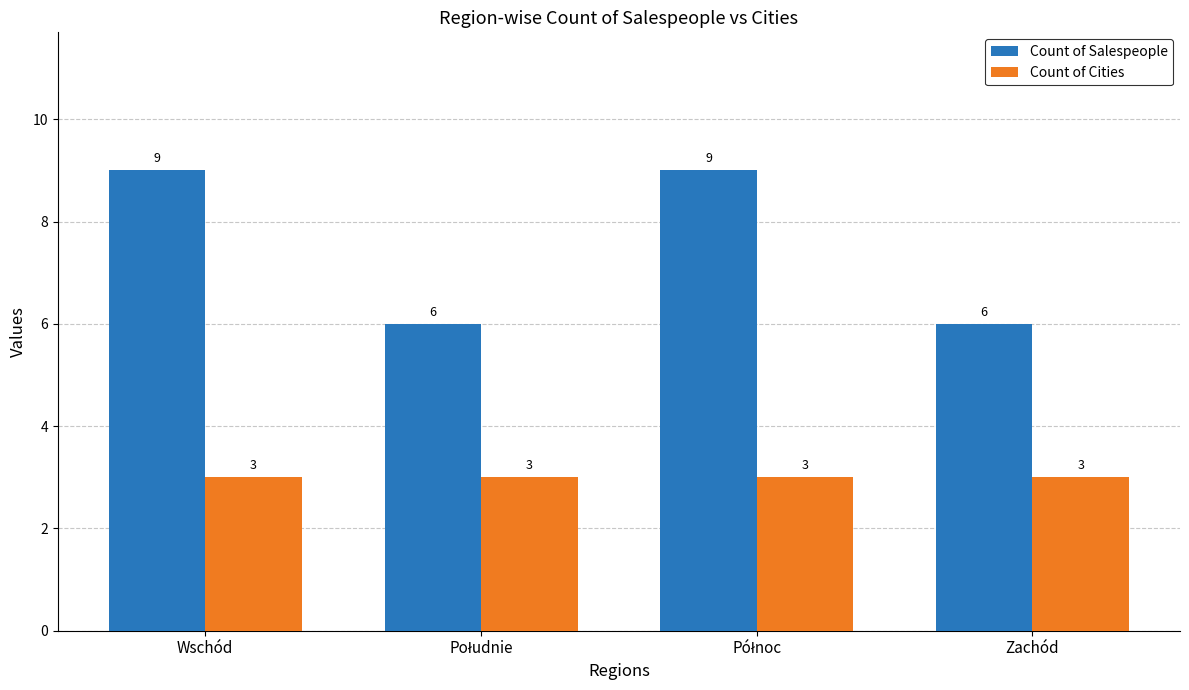

How many categories are shown in the chart?

4